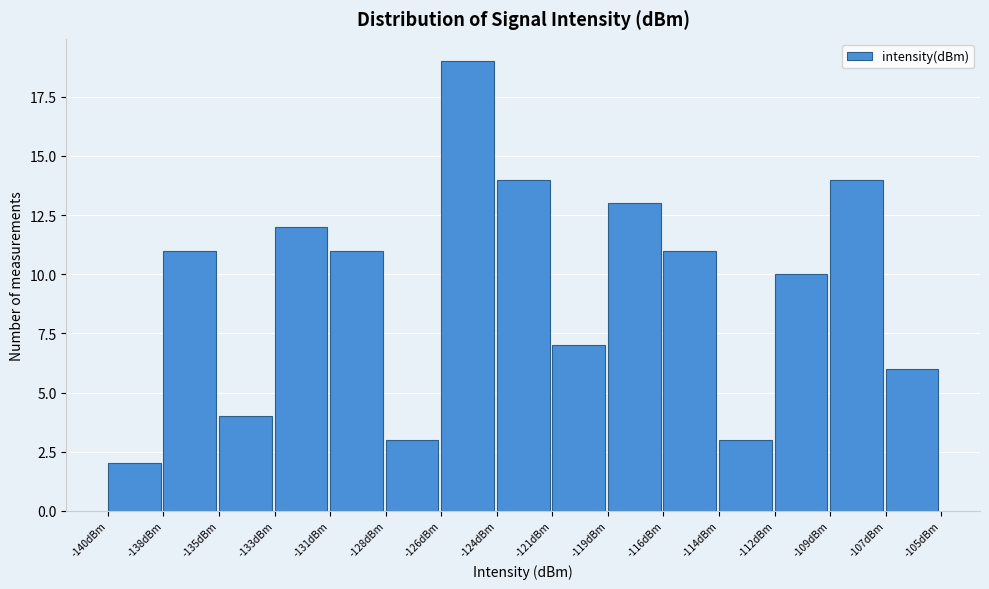

Reading left to right, list all the values displayed in this chart.

2	11	4	12	11	3	19	14	7	13	11	3	10	14	6